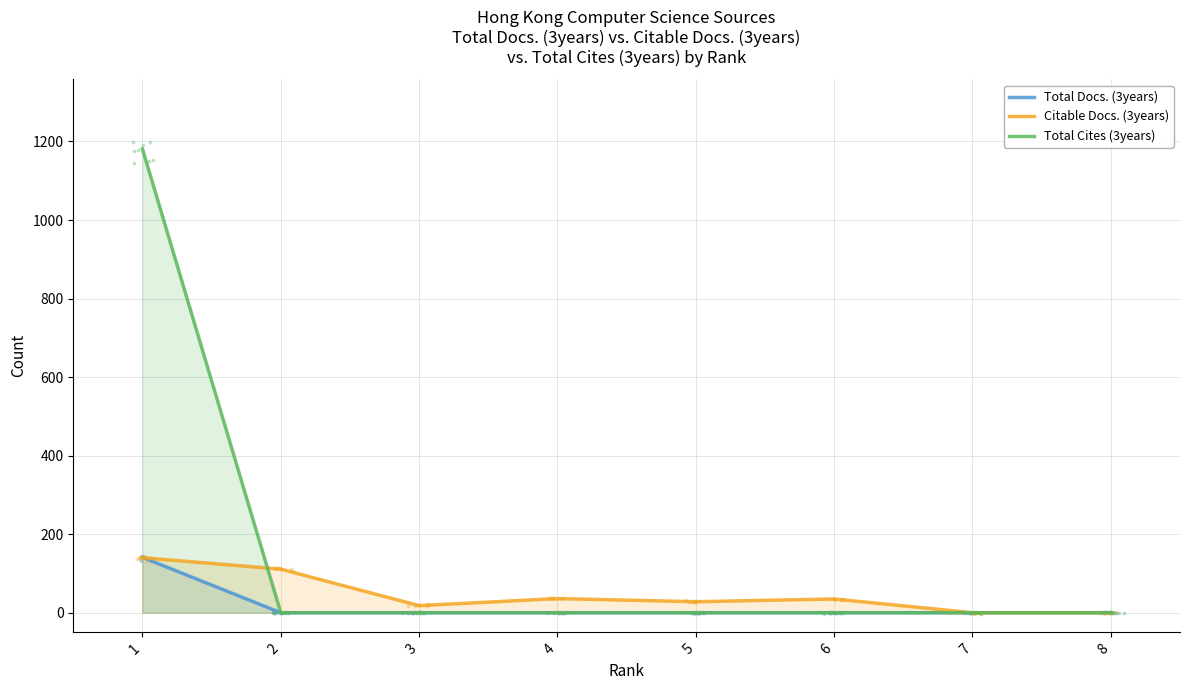

Which series contains the highest Y value?

Total Cites (3years)